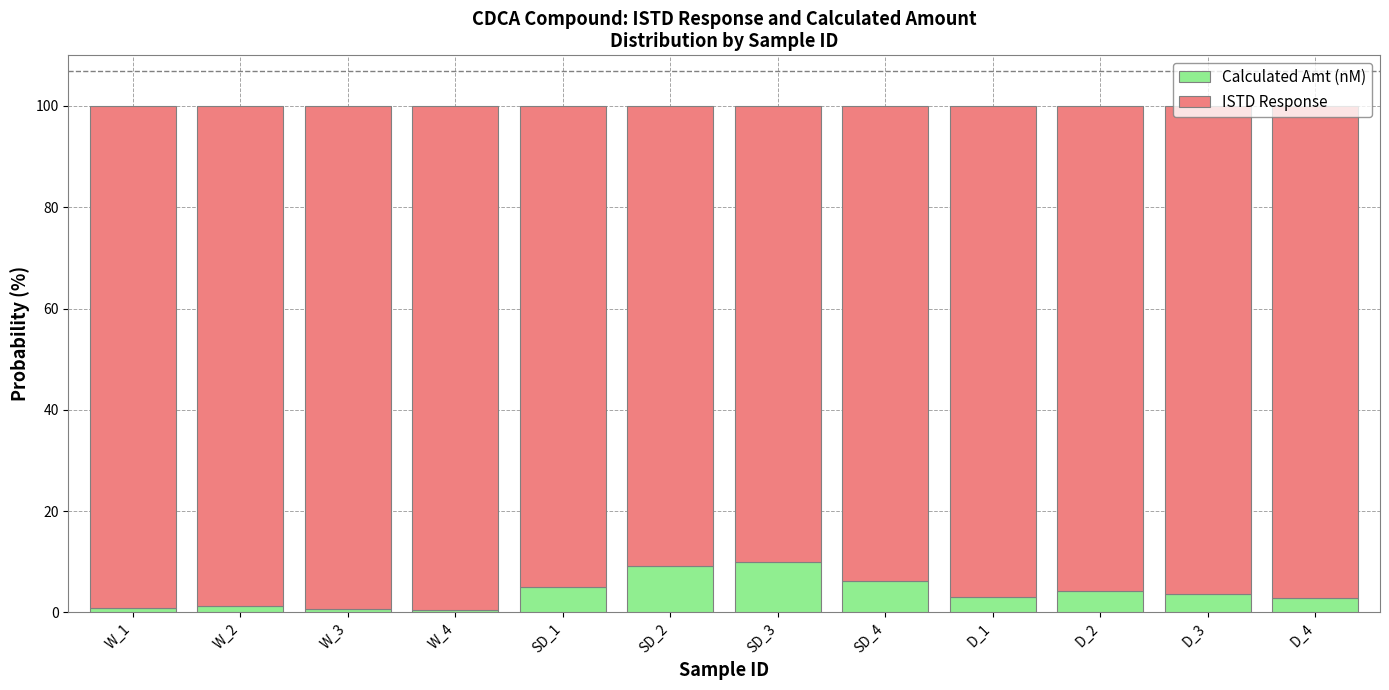

What is the total value across all series at D_4?

100.0